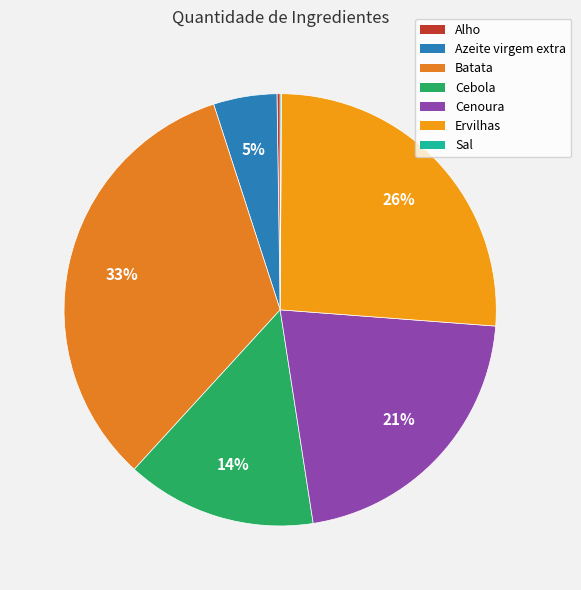

How many segments does this pie chart have?

7